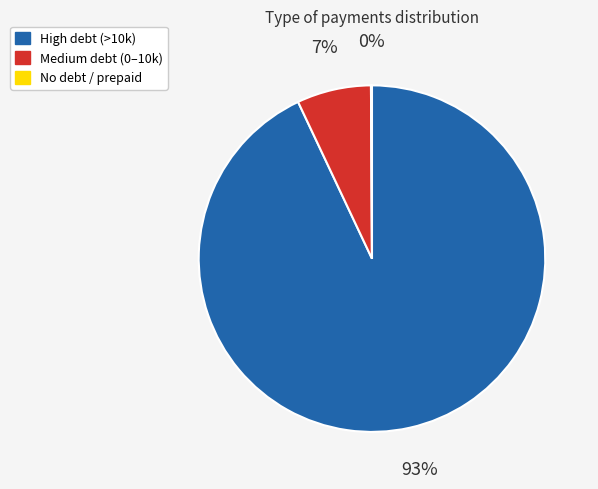

Is there a majority slice in this chart?

Yes